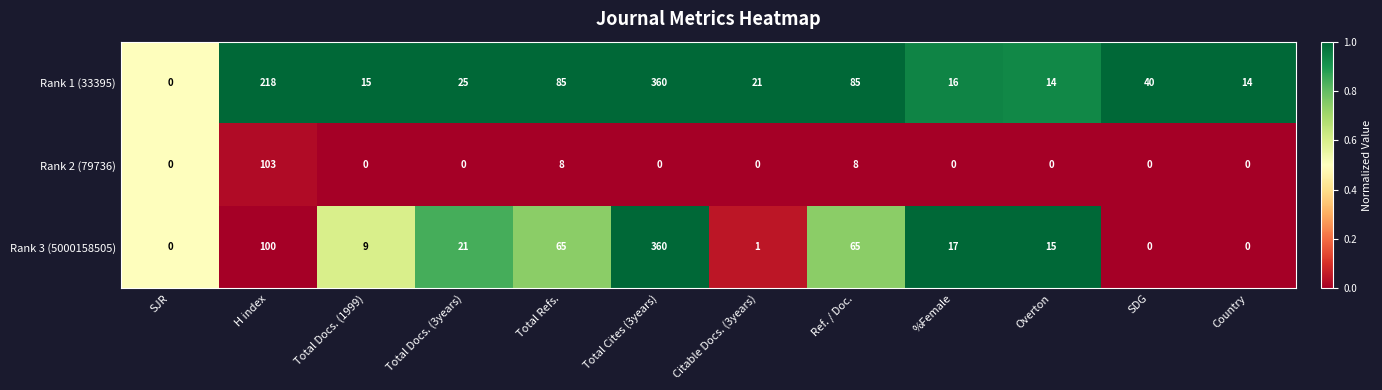

What is the total value across all series at SDG?

40